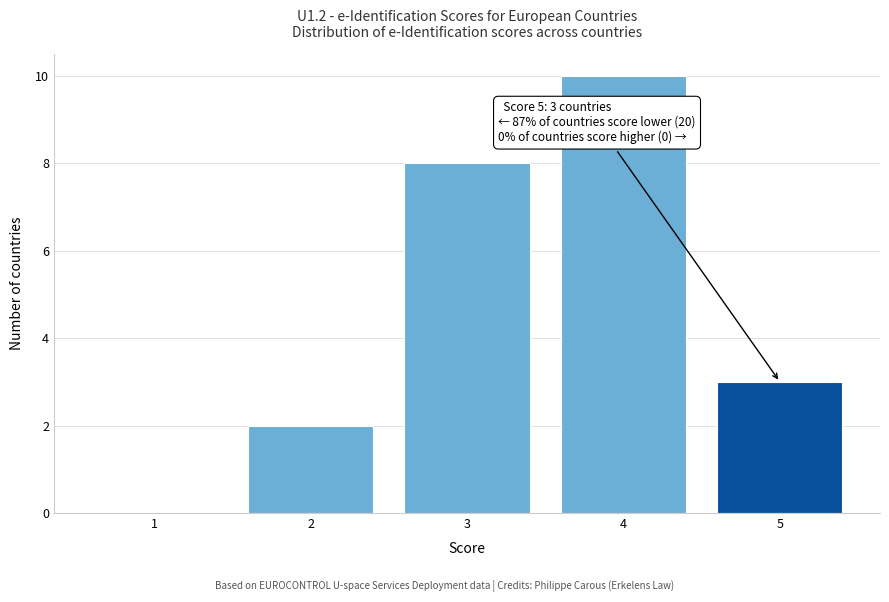

Reading left to right, transcribe all the data shown in this chart.

1=0	2=2	3=8	4=10	5=3